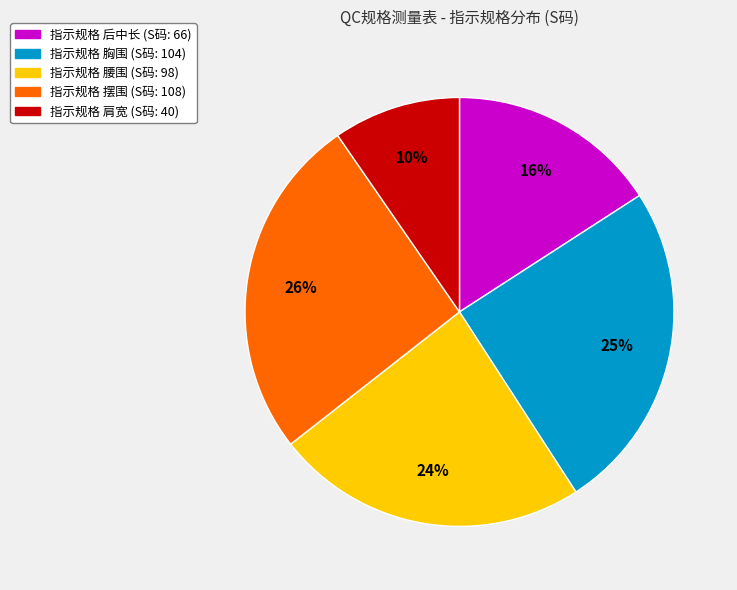

To the nearest percent, what is the average slice percentage?

20%